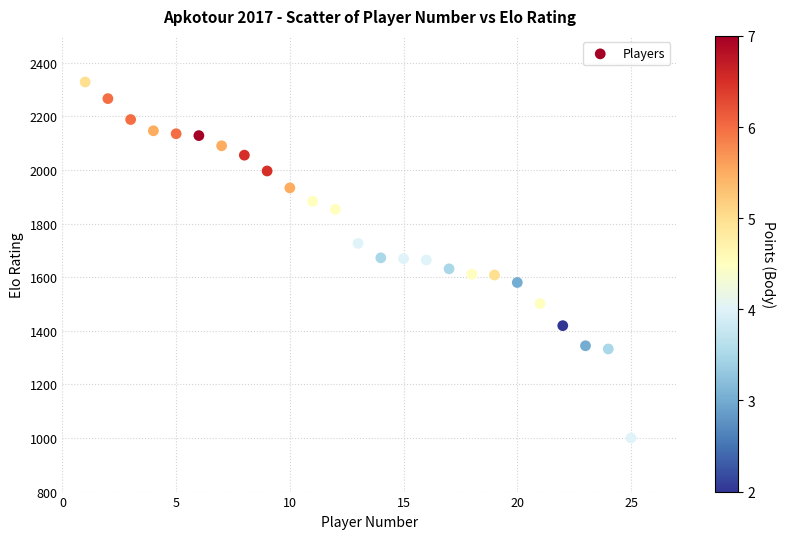

What is the range of Y values (max minus min)?

1328